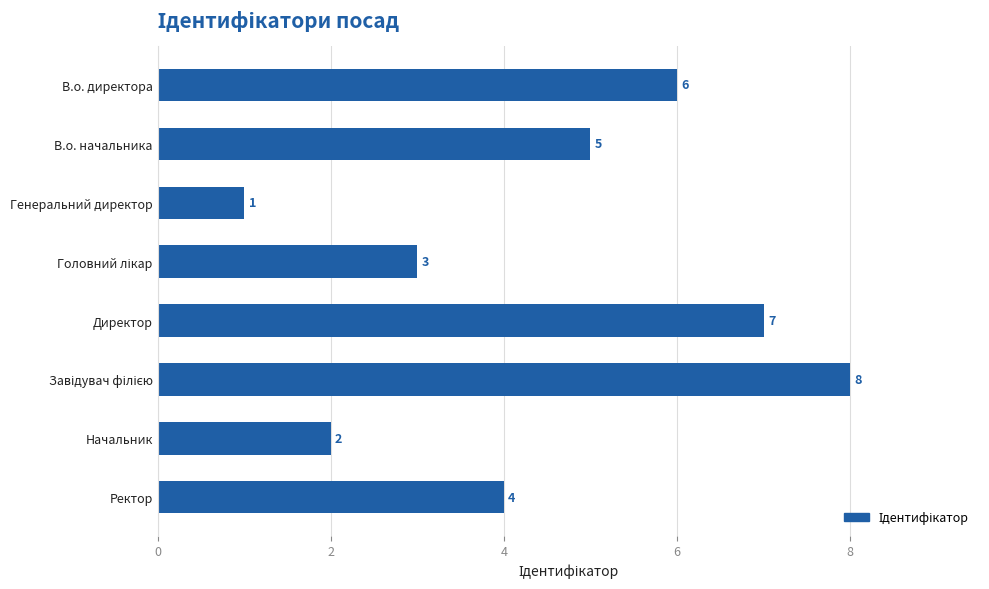

The chart shows a value of 2 at Директор. True or false?

False